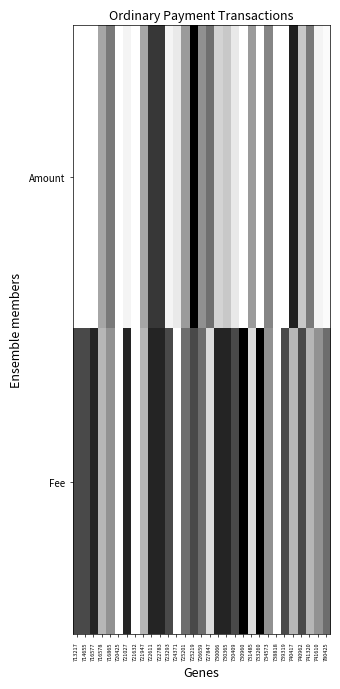

List the series in order of their peak value, lowest first.

Amount, Fee